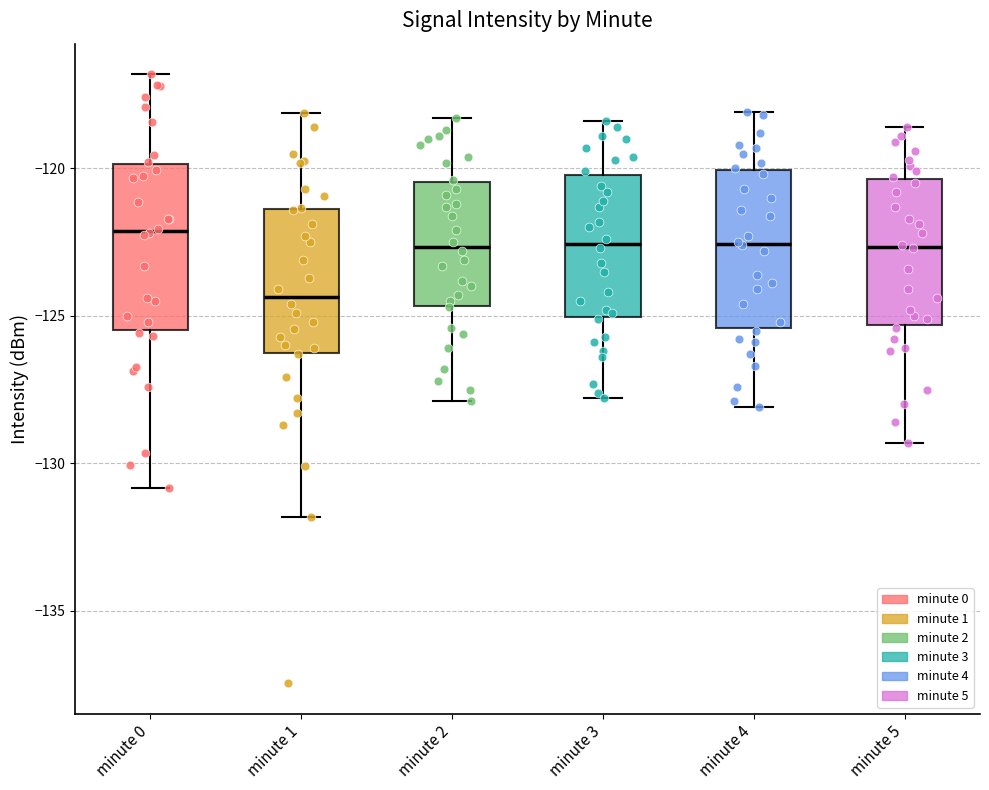

Where is the lower edge of the box for minute 0 on the y-axis? The values are not printed on the chart, so give them approximately, as read against the axis.

-125.5